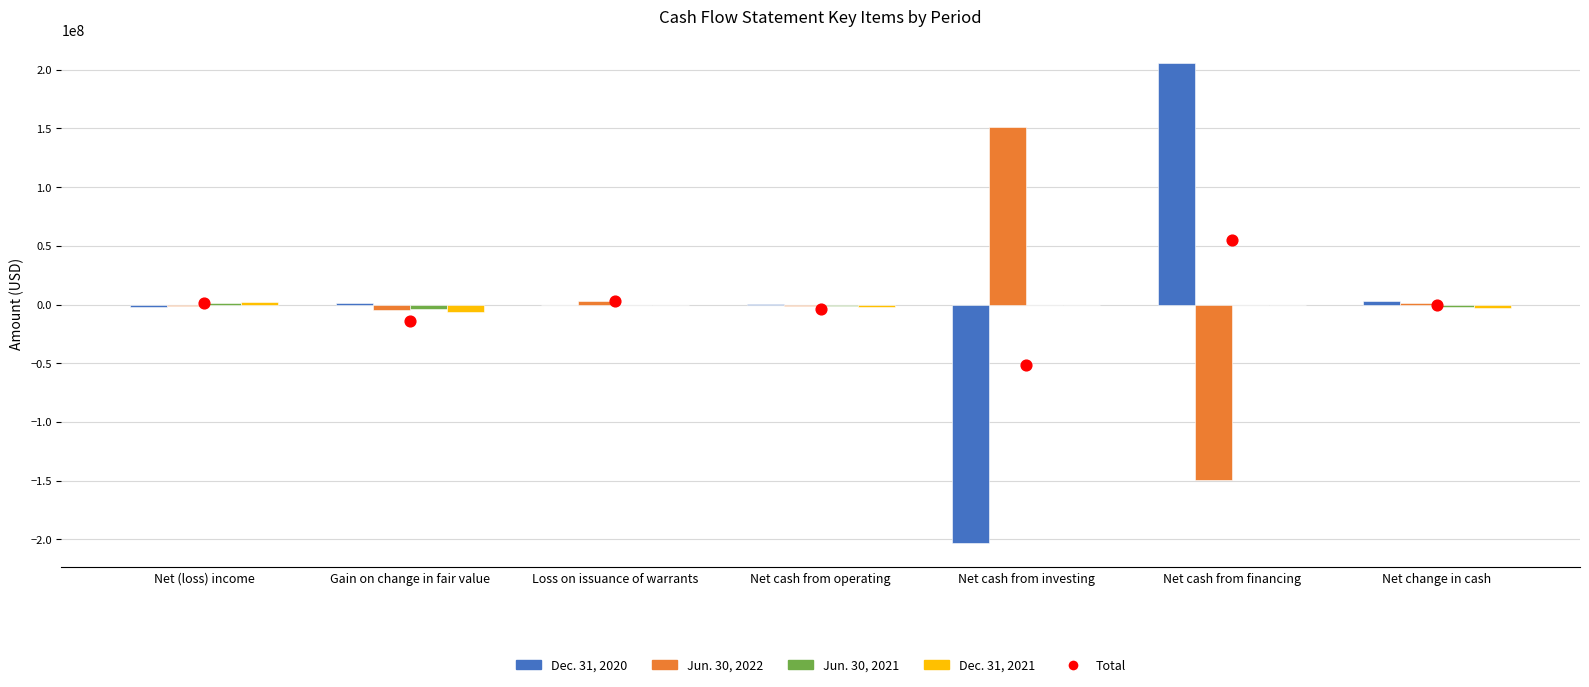

Is the value of Jun. 30, 2022 at Net cash from investing greater than the value of Dec. 31, 2021 at Net (loss) income?

Yes